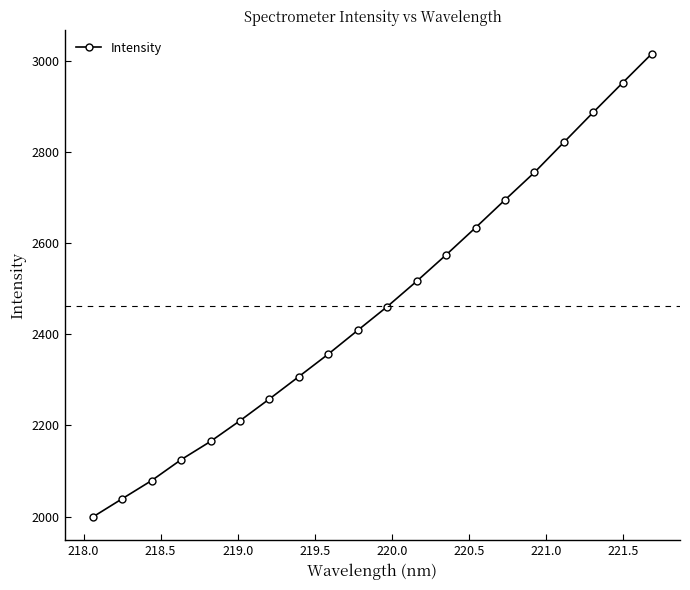

What is the difference between the second highest and second lowest values?

913.6